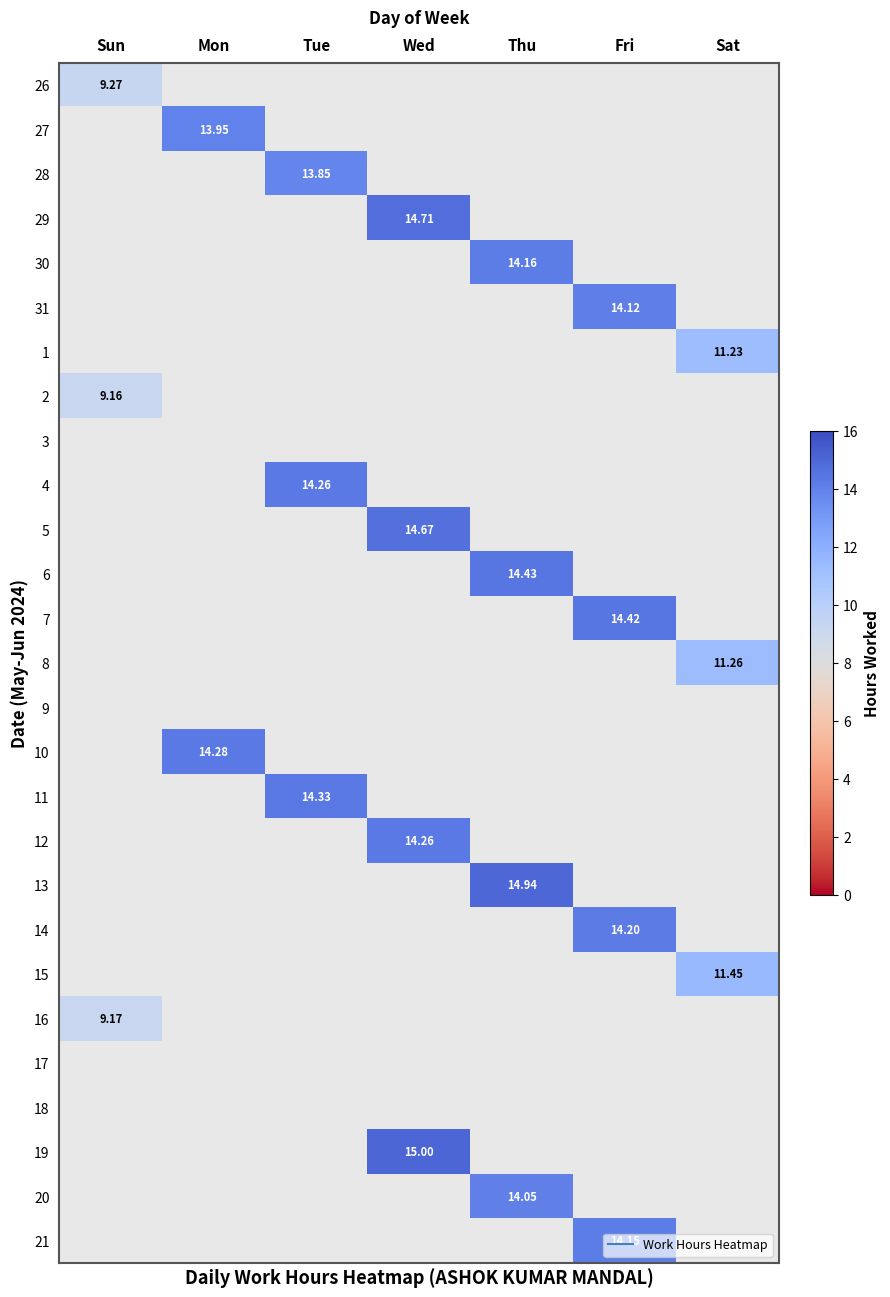

Read the 6 value at Thu.

14.4